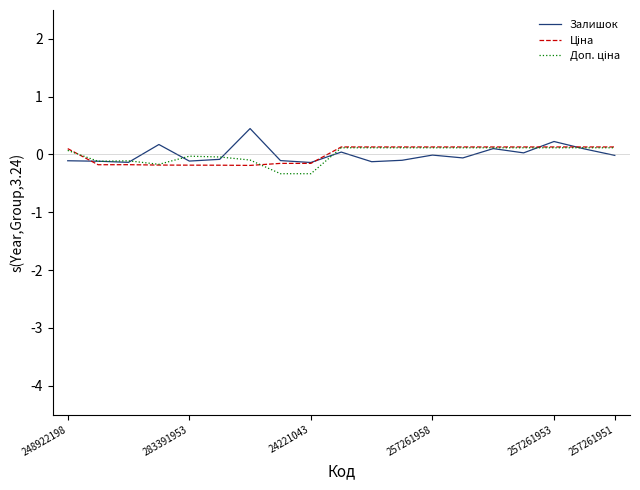

What is the smallest value displayed?

-0.3